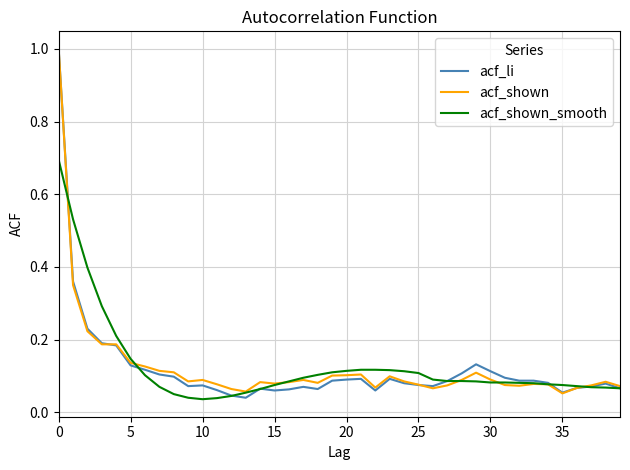

What is the maximum value for acf_li?

1.0